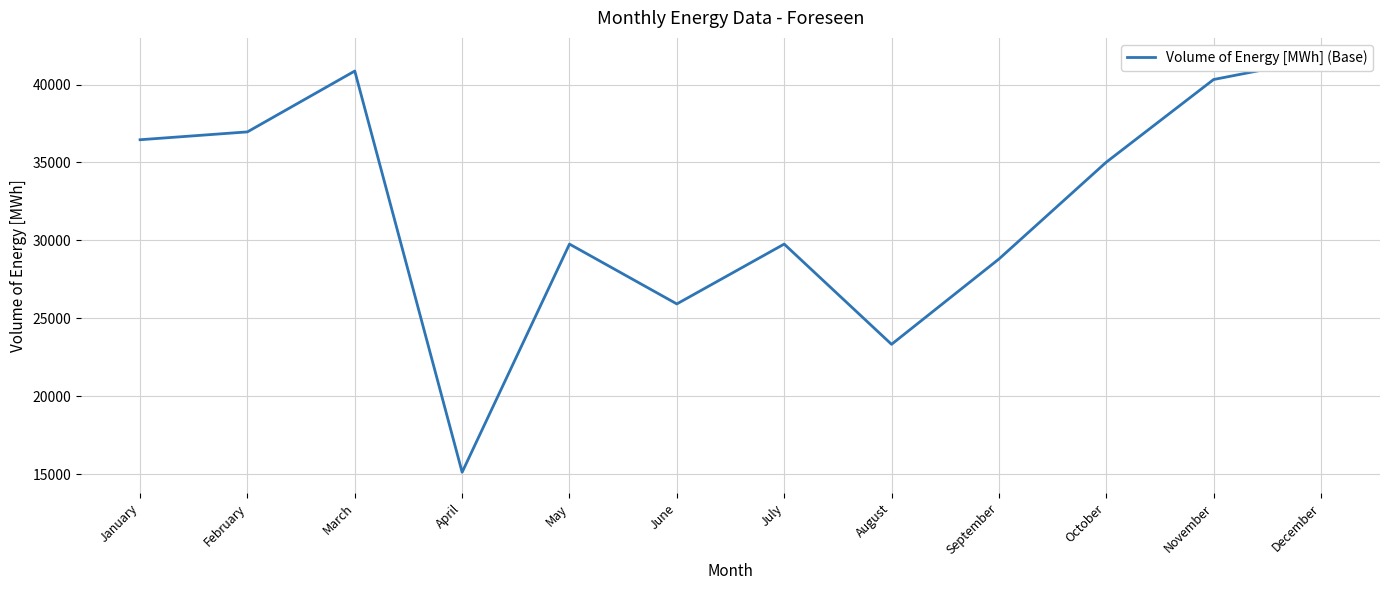

Where is the data nearest to the value 28392?

September